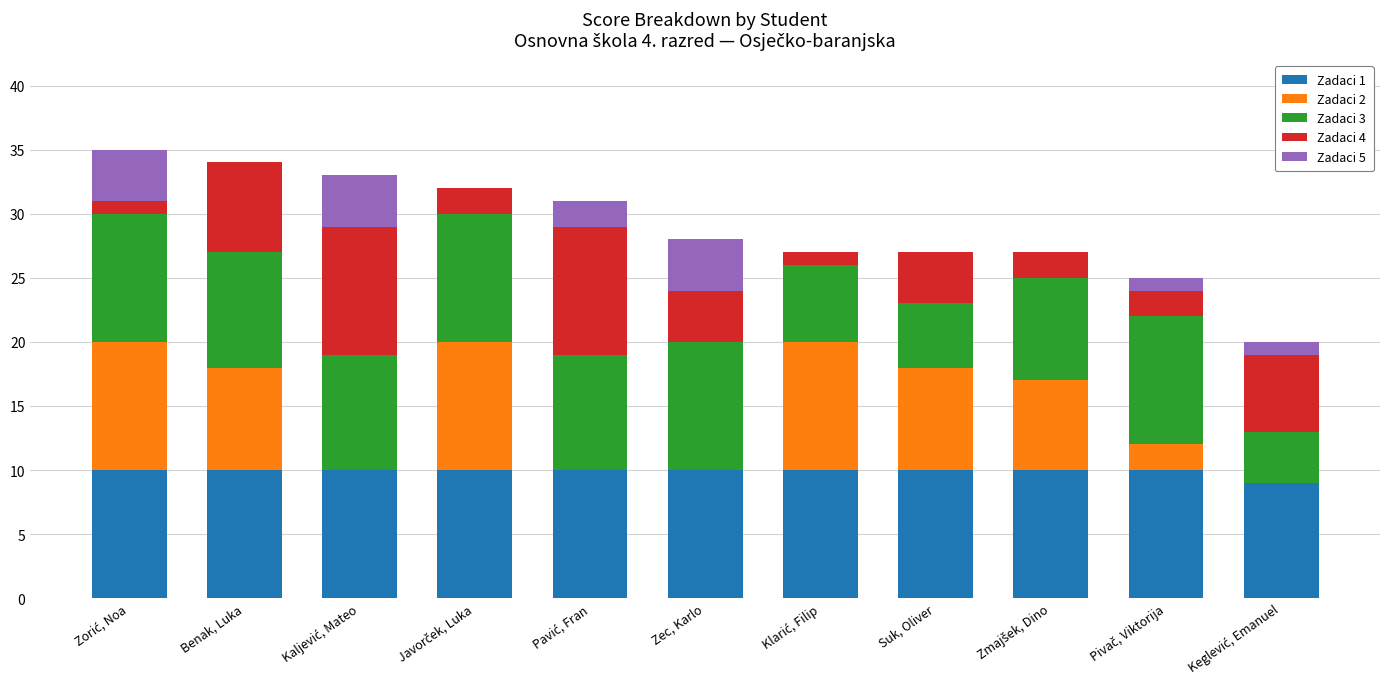

What is the total value across all series at Benak, Luka?

34